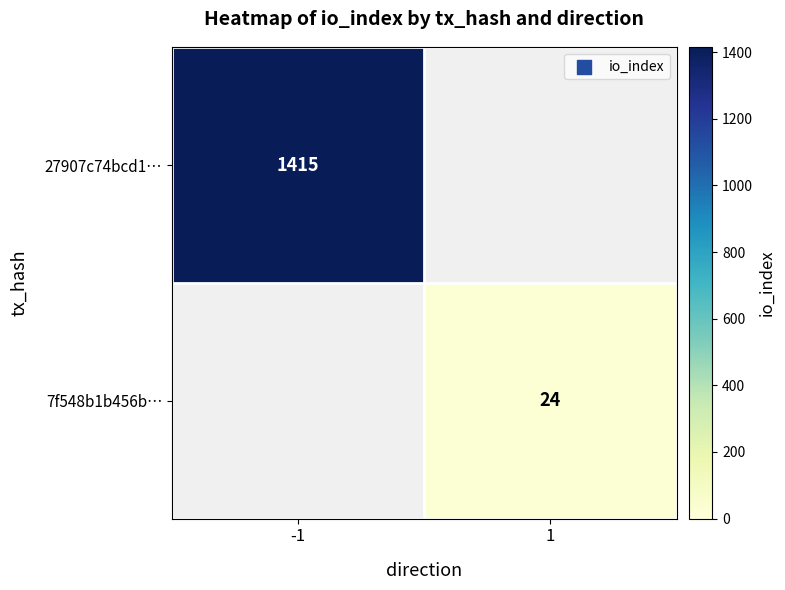

Count the number of data series in this chart.

2